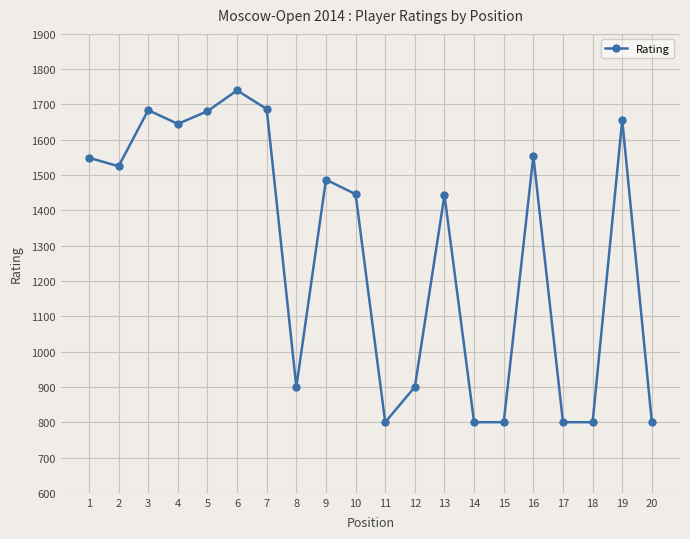

The chart shows a value of 900 at 12. True or false?

True